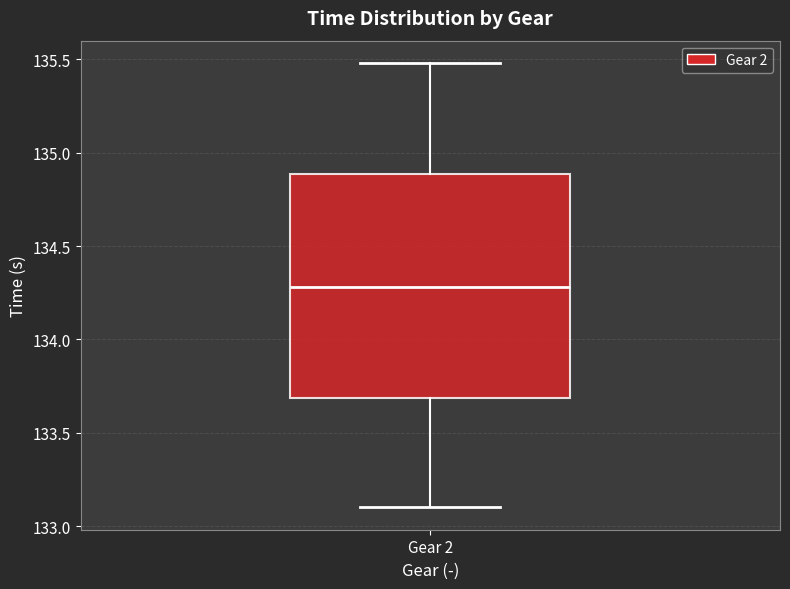

Transcribe this box plot: give where the median line is, the range the box spans, and where the two whiskers end, as read against the y-axis. The values are not printed on the chart, so give them approximately, as read against the axis.

median 134.3, box 133.7 to 134.9, whiskers 133.1 to 135.5